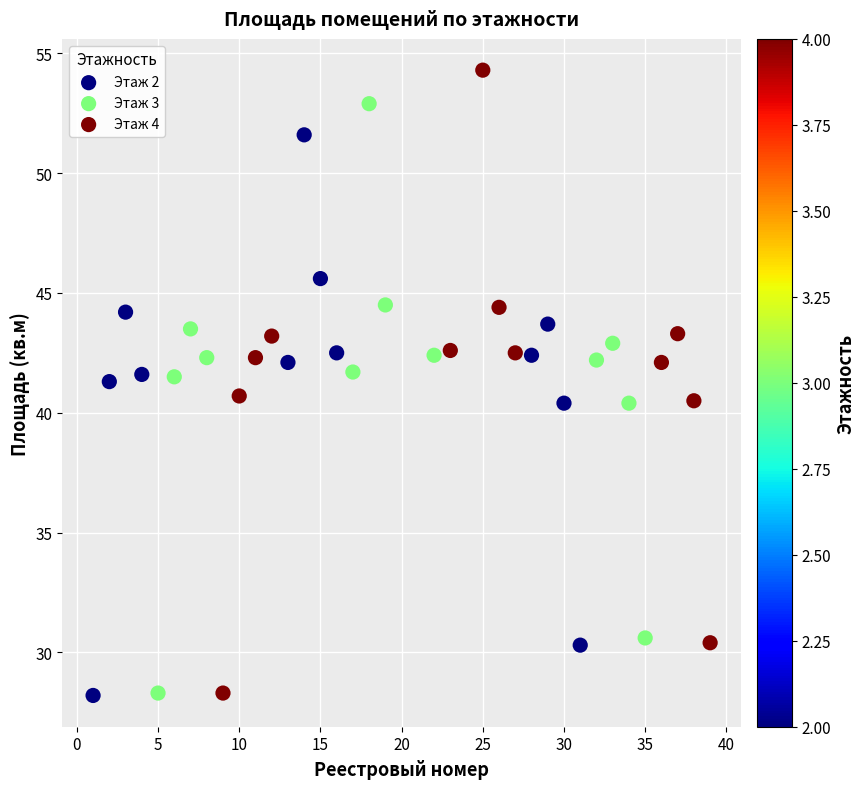

Which series contains the highest Y value?

Этаж 4